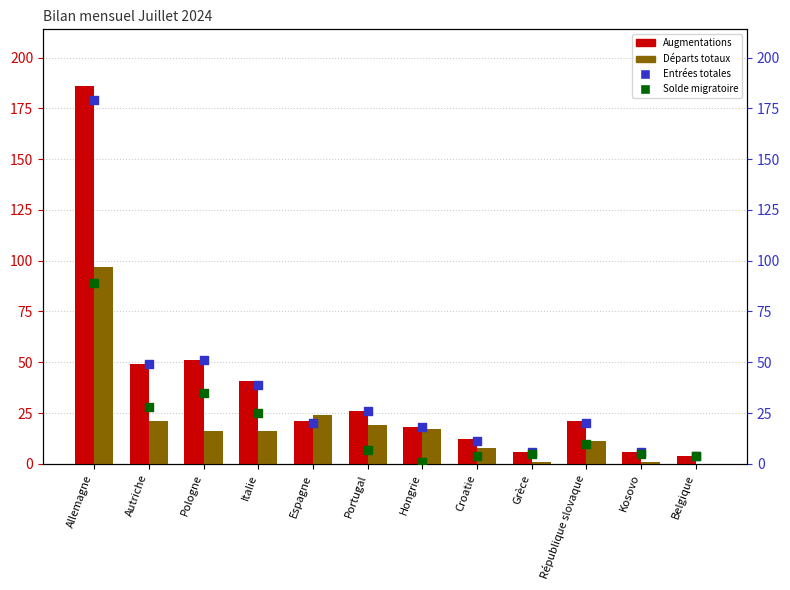

Which series has the largest Y range (max minus min)?

Augmentations